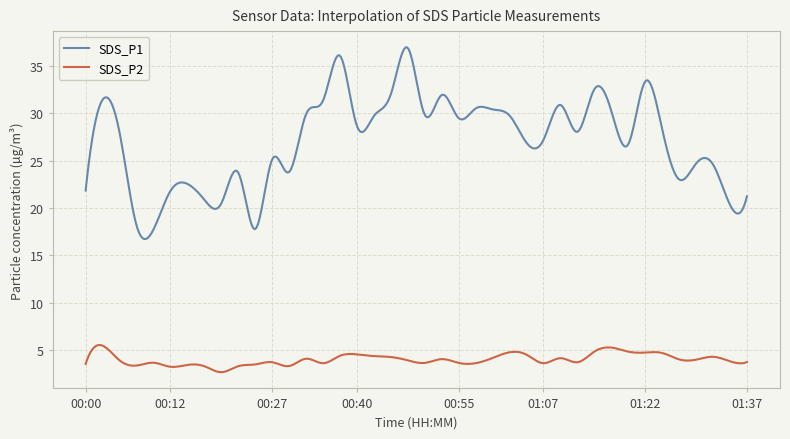

What is the minimum value for SDS_P1?

16.7